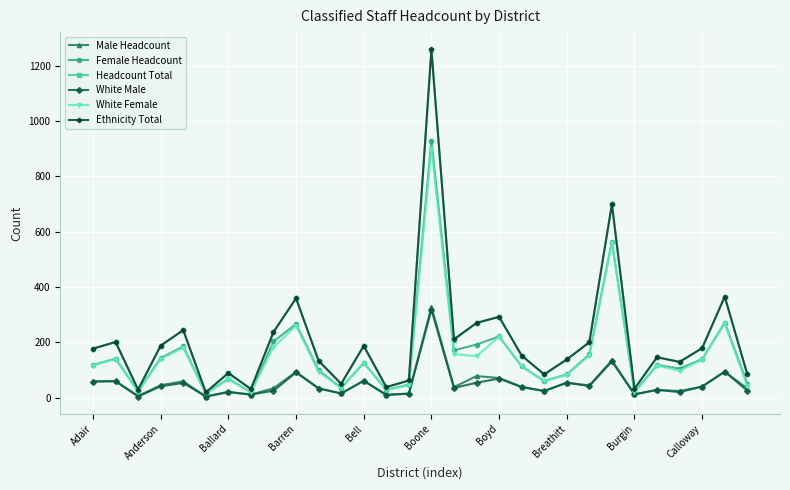

True or false: Ethnicity Total has more than 0 interior local peaks.

True